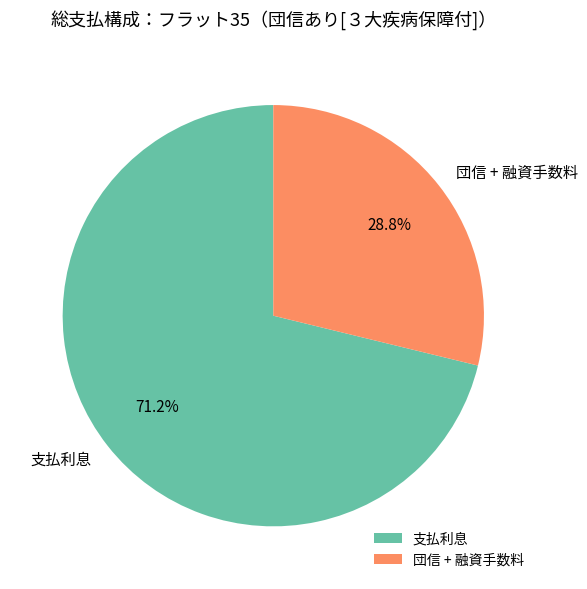

How many slices are in this pie chart?

2